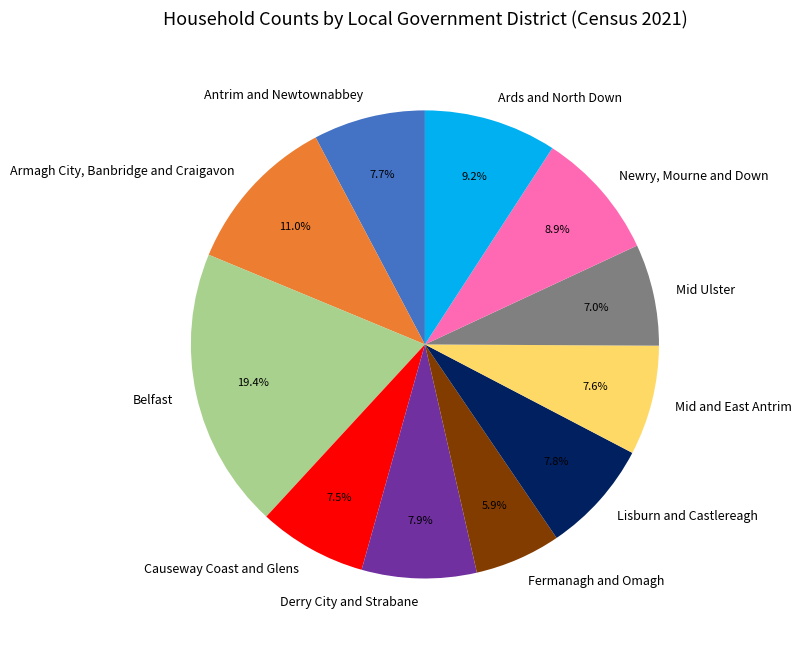

Does Derry City and Strabane represent more than half of the total?

No